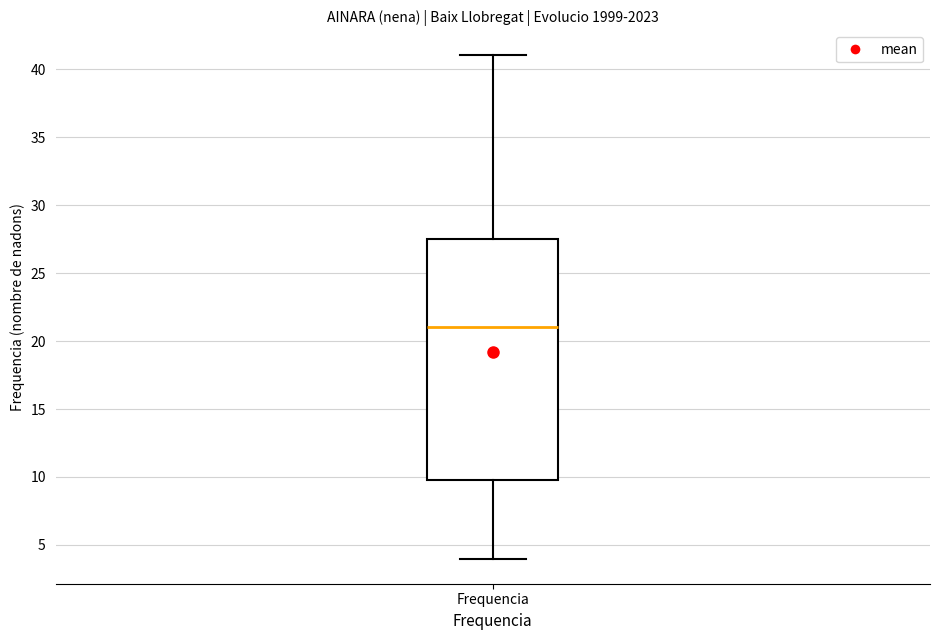

Transcribe this box plot: give where the median line is, the range the box spans, and where the two whiskers end, as read against the y-axis. The values are not printed on the chart, so give them approximately, as read against the axis.

median 21.0, box 10.0 to 27.5, whiskers 4.0 to 41.0